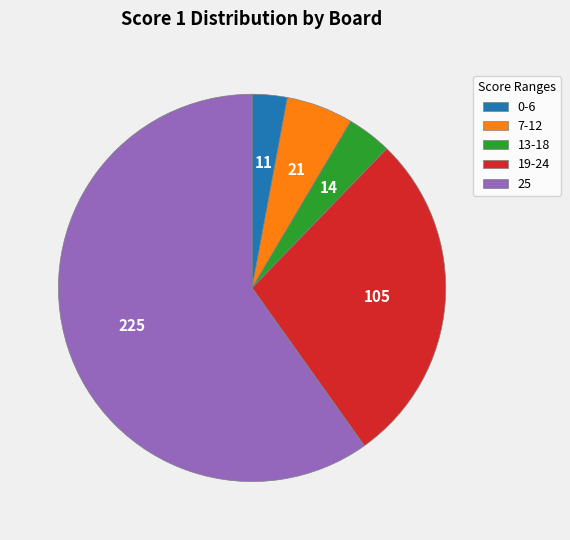

The 0-6 slice represents 3% of the pie. True or false?

True